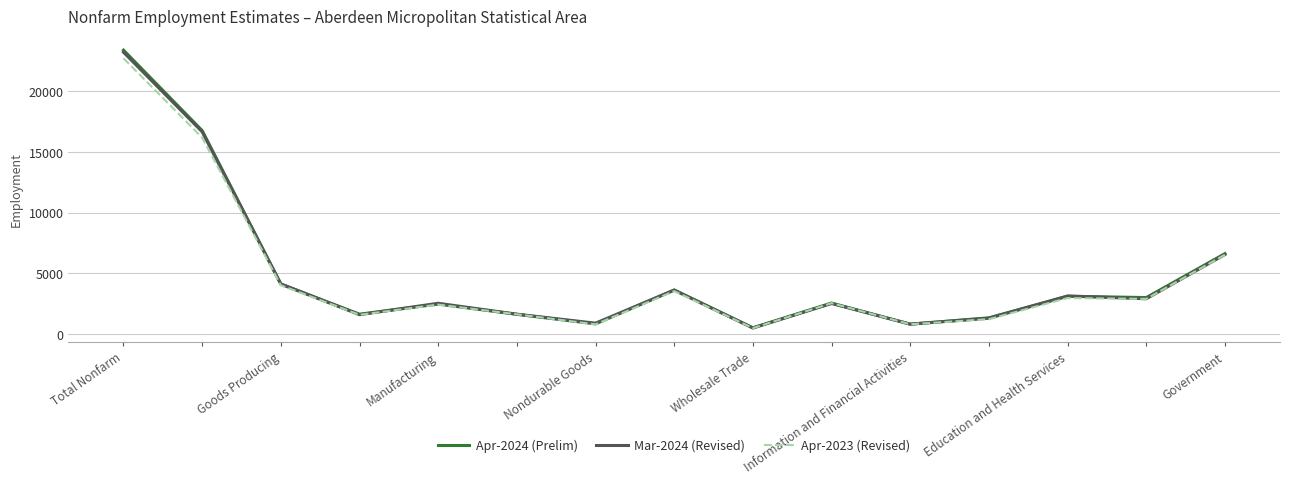

What is the greatest value displayed?

23400